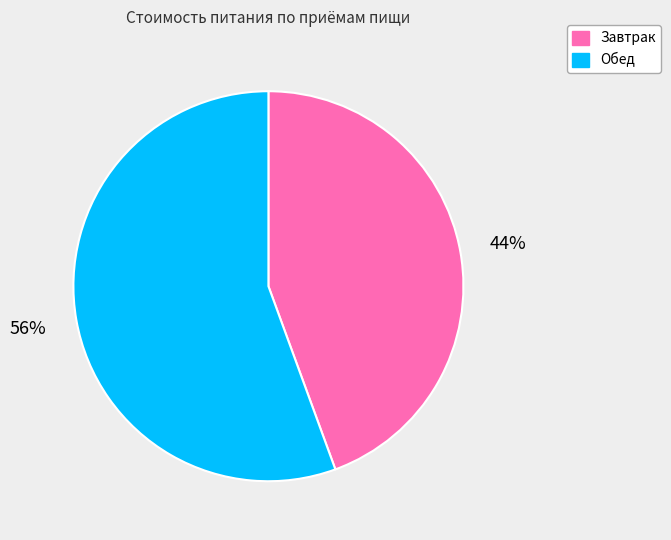

Count the number of slices in the pie.

2